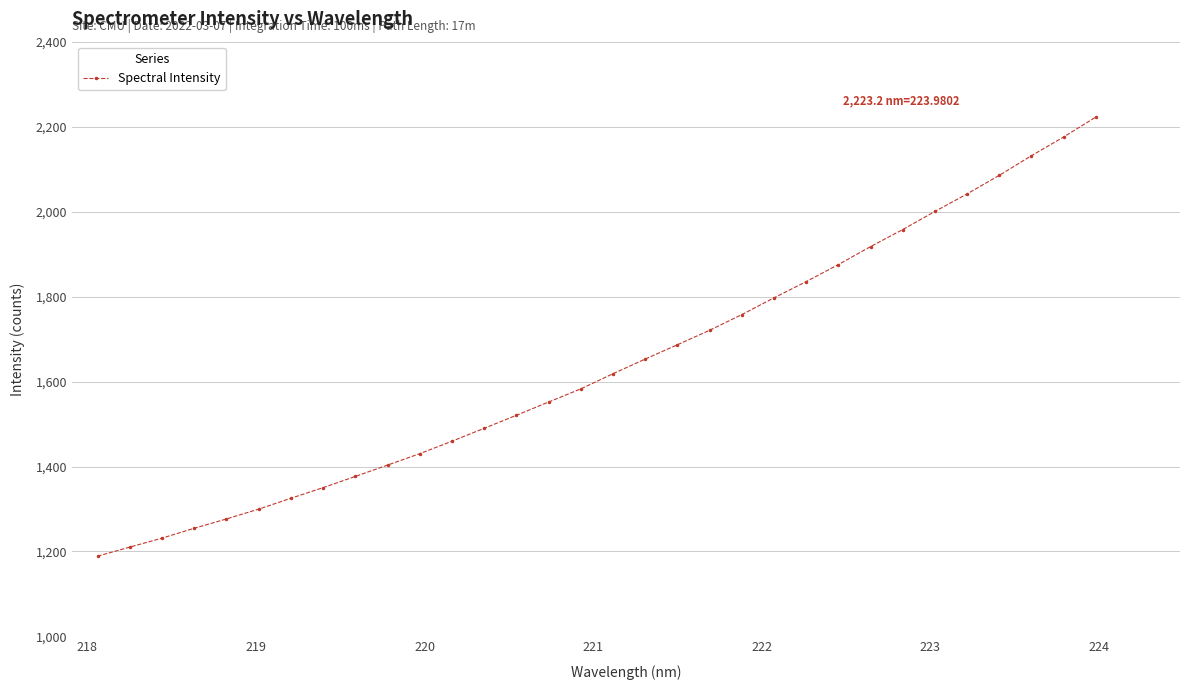

What is the difference between the maximum and second lowest values?

1013.1